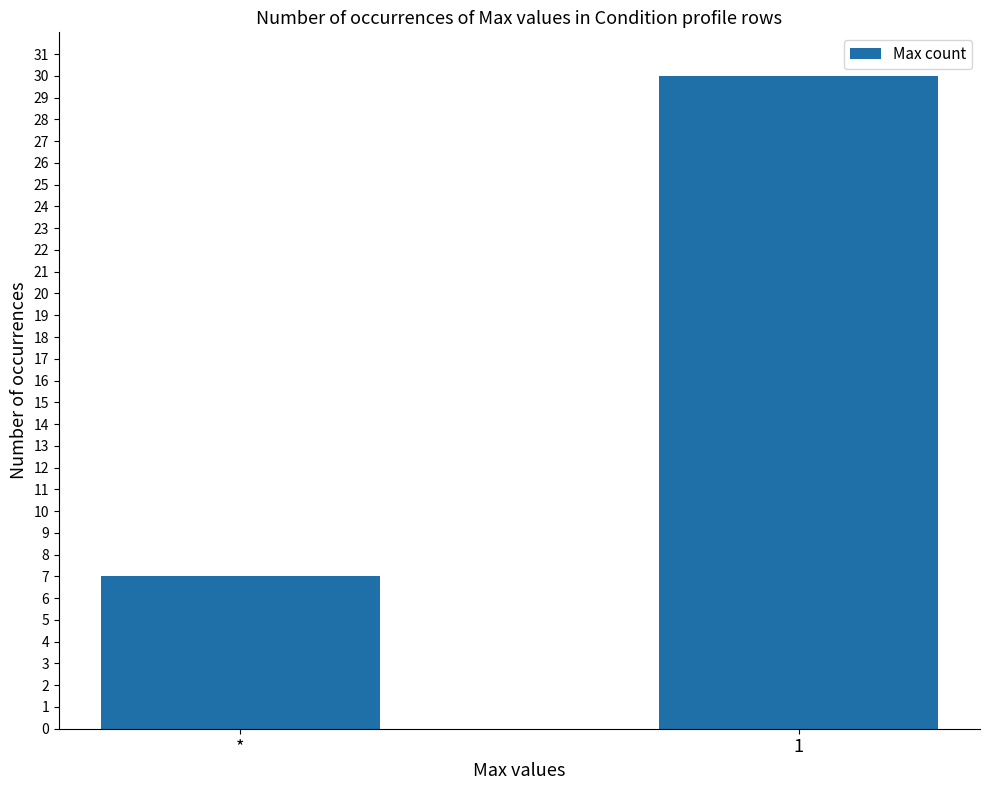

The value at * is 7. True or false?

True